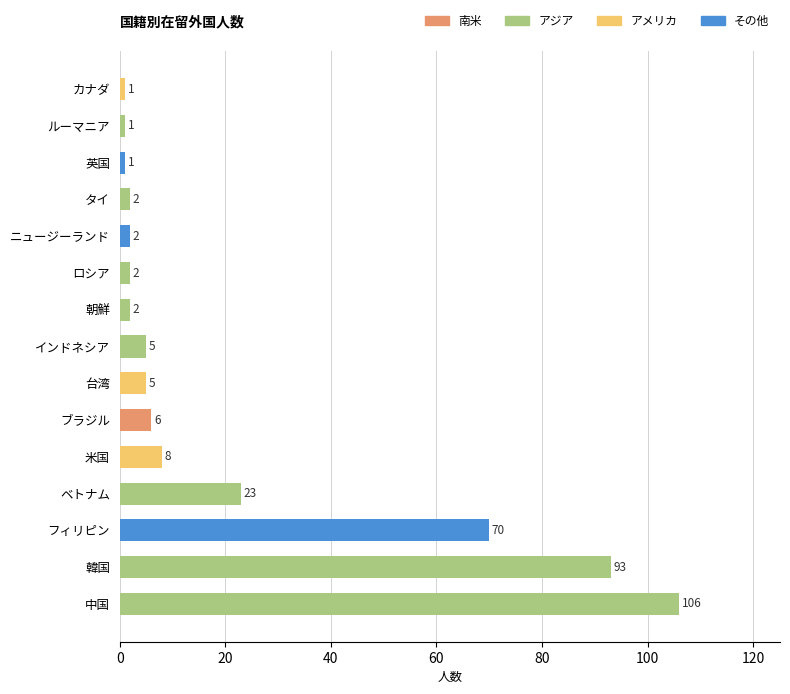

What is the difference between the maximum and minimum values?

105